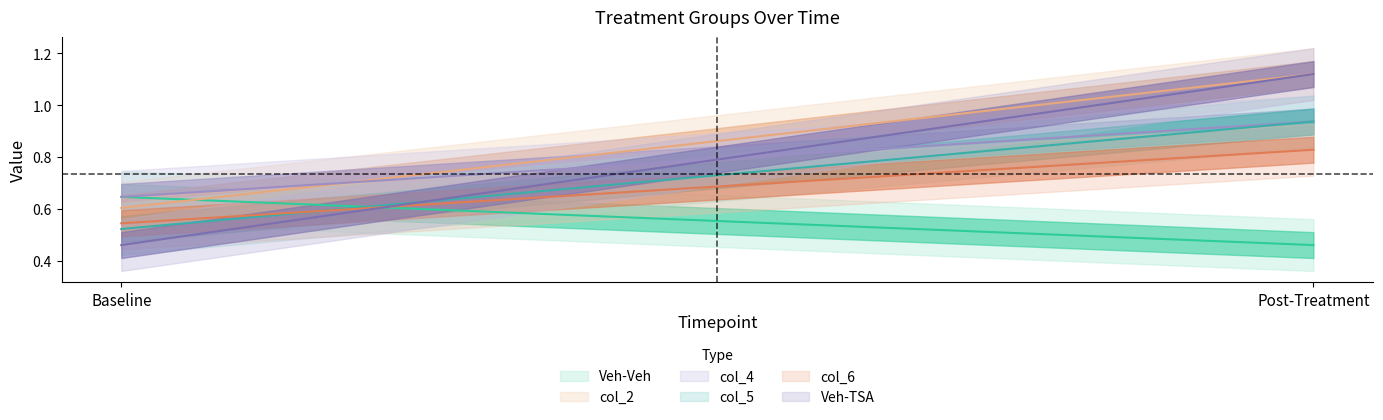

Is it true that col_4 equals 0.6 at Baseline?

True